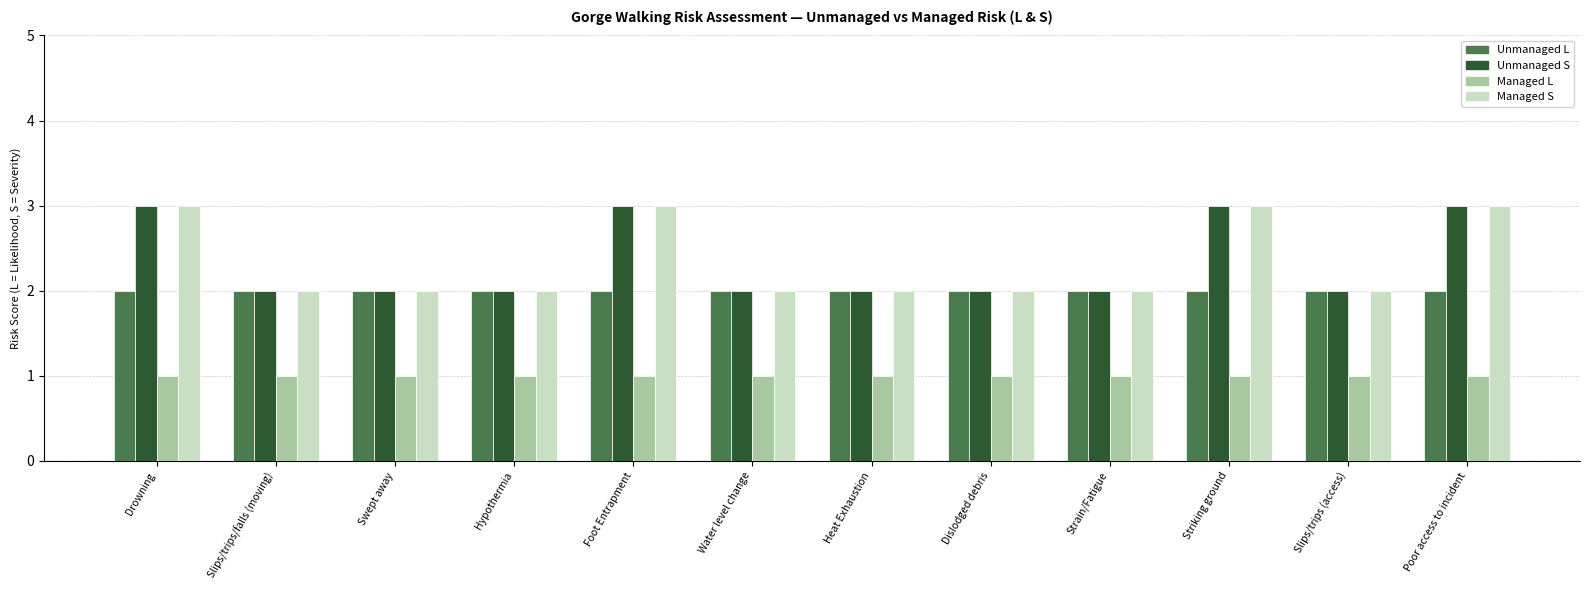

What are all the series names shown in the legend?

Unmanaged L, Unmanaged S, Managed L, Managed S